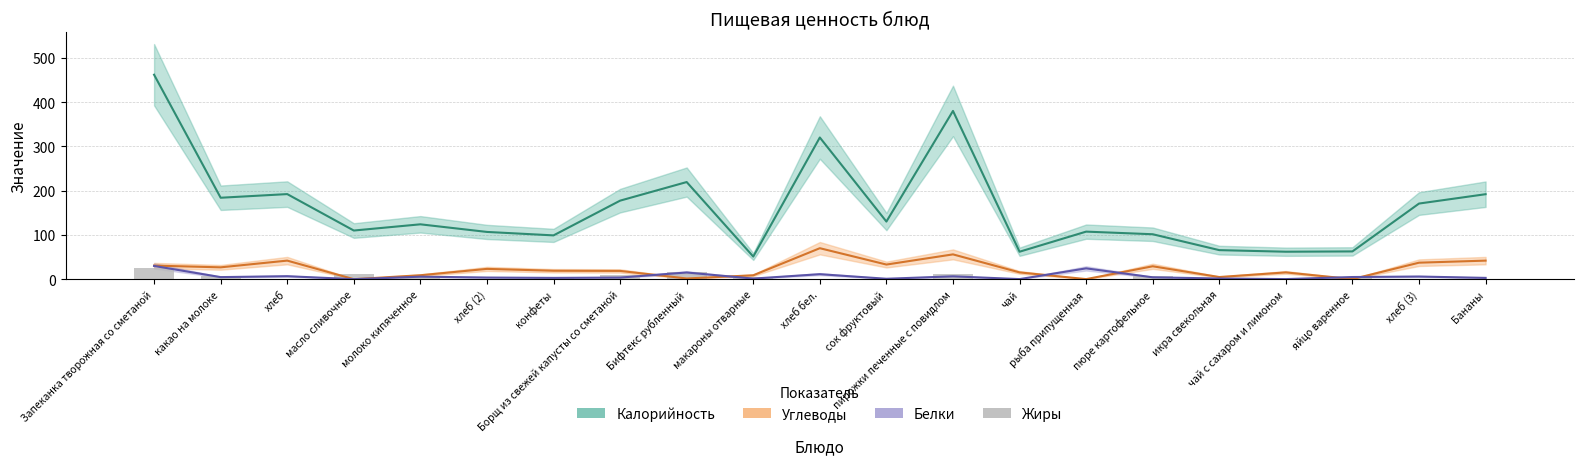

The value at хлеб (2) is 0.8. True or false?

False